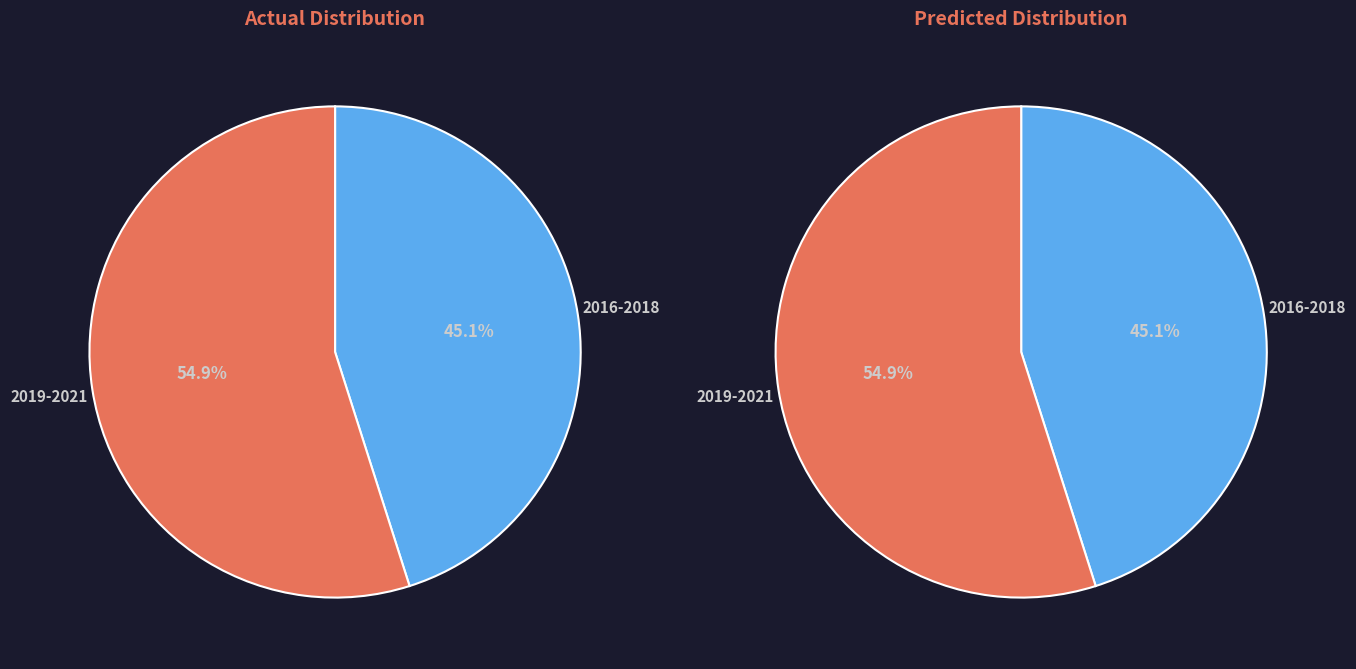

Which slice is the smallest?

2016